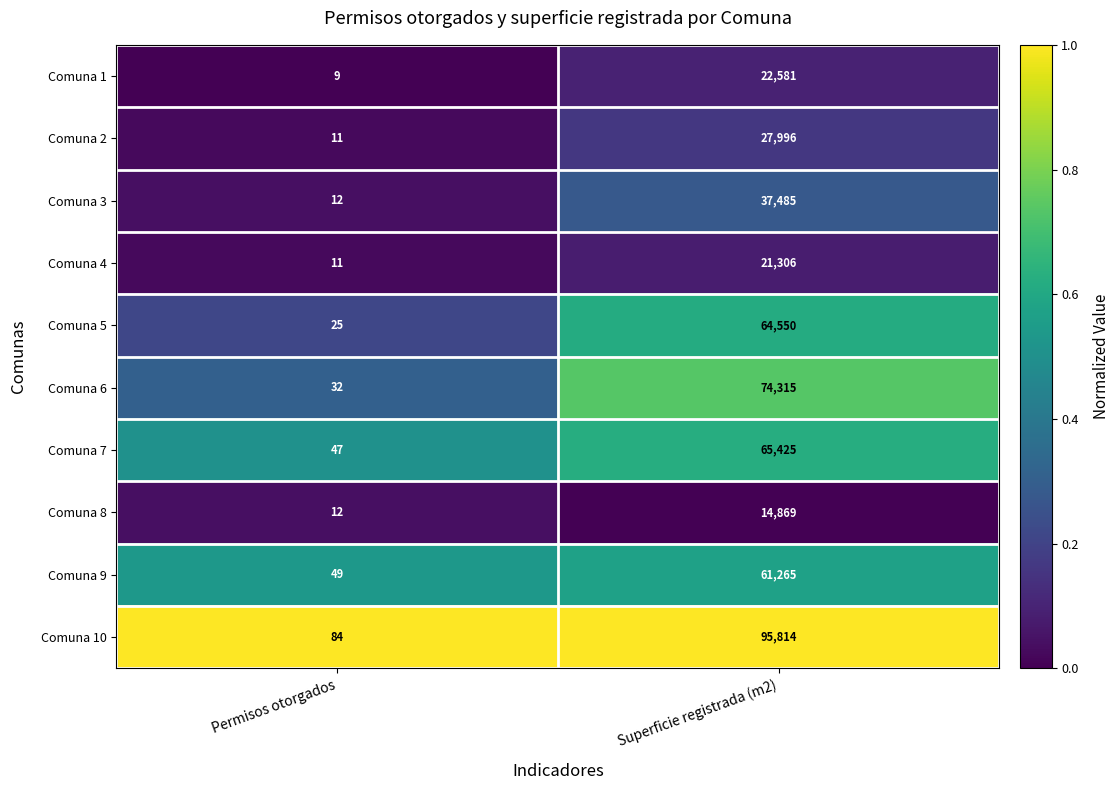

List the series in order of their peak value, lowest first.

Comuna 8, Comuna 4, Comuna 1, Comuna 2, Comuna 3, Comuna 9, Comuna 5, Comuna 7, Comuna 6, Comuna 10